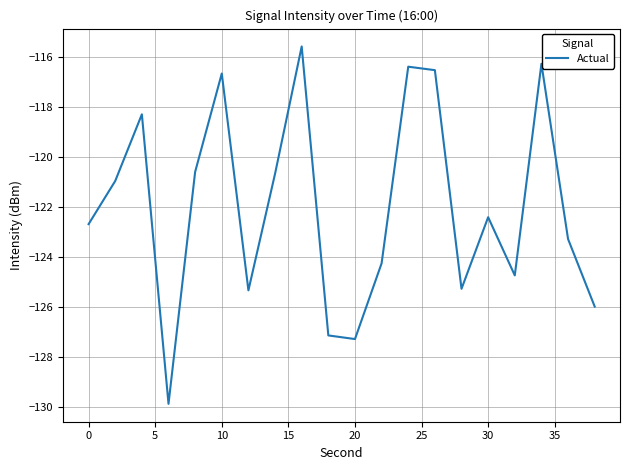

What is the maximum value shown in the chart?

-115.6